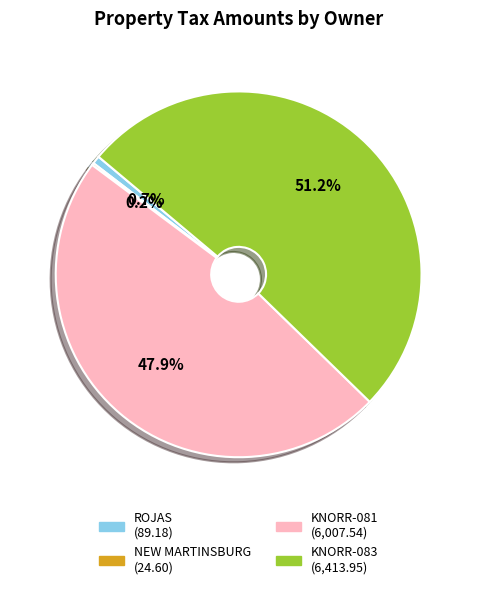

Approximately how many times larger is the value at KNORR-081 (6,007.54) compared to KNORR-083 (6,413.95)?

0.9